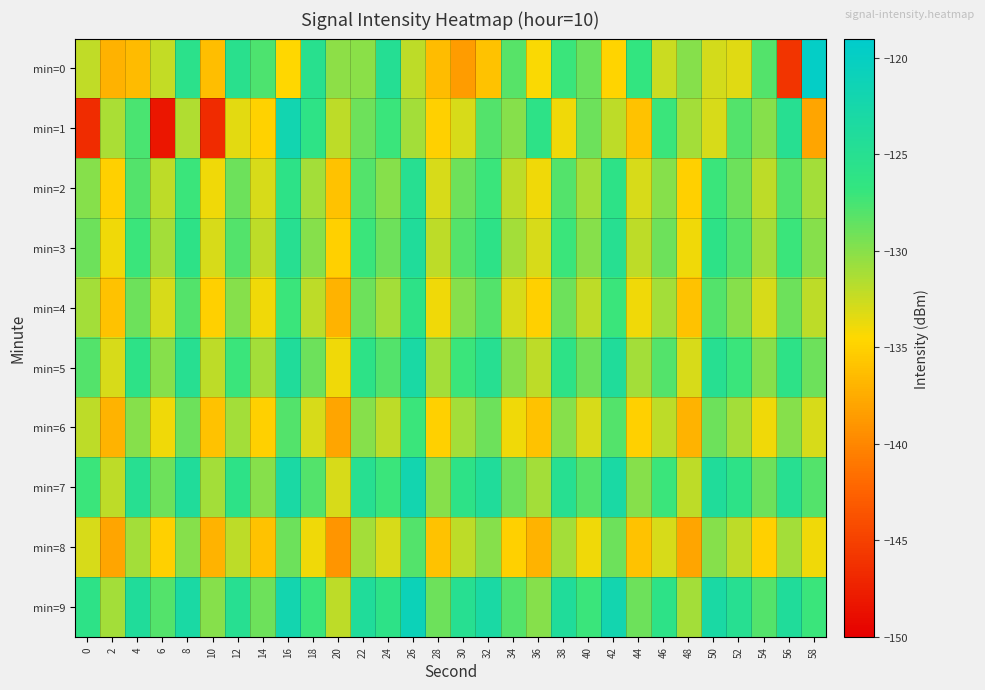

Reading left to right, extract all data points from this chart.

min=0: 0=-132.2	2=-137.1	4=-136.5	6=-132.2	8=-125.6	10=-136.2	12=-125.3	14=-127.8	16=-134.6	18=-125.3	20=-130.2	22=-130.1	24=-124.8	26=-132.1	28=-136.4	30=-138.6	32=-136.0	34=-128.2	36=-134.3	38=-127.1	40=-128.8	42=-134.8	44=-126.6	46=-132.5	48=-130.0	50=-132.9	52=-133.3	54=-128.0	56=-146.0	58=-119.7
min=1: 0=-146.5	2=-131.3	4=-127.7	6=-148.2	8=-131.6	10=-146.7	12=-133.4	14=-134.9	16=-121.9	18=-126.0	20=-132.0	22=-129.0	24=-127.0	26=-131.0	28=-135.0	30=-133.0	32=-128.0	34=-130.0	36=-126.0	38=-134.0	40=-129.0	42=-132.0	44=-136.0	46=-127.0	48=-131.0	50=-133.0	52=-128.0	54=-130.0	56=-125.0	58=-138.0
min=2: 0=-130.0	2=-135.0	4=-128.0	6=-132.0	8=-127.0	10=-134.0	12=-129.0	14=-133.0	16=-126.0	18=-131.0	20=-136.0	22=-128.0	24=-130.0	26=-125.0	28=-133.0	30=-129.0	32=-127.0	34=-132.0	36=-134.0	38=-128.0	40=-131.0	42=-126.0	44=-133.0	46=-130.0	48=-135.0	50=-127.0	52=-129.0	54=-132.0	56=-128.0	58=-131.0
min=3: 0=-129.0	2=-134.0	4=-127.0	6=-131.0	8=-126.0	10=-133.0	12=-128.0	14=-132.0	16=-125.0	18=-130.0	20=-135.0	22=-127.0	24=-129.0	26=-124.0	28=-132.0	30=-128.0	32=-126.0	34=-131.0	36=-133.0	38=-127.0	40=-130.0	42=-125.0	44=-132.0	46=-129.0	48=-134.0	50=-126.0	52=-128.0	54=-131.0	56=-127.0	58=-130.0
min=4: 0=-131.0	2=-136.0	4=-129.0	6=-133.0	8=-128.0	10=-135.0	12=-130.0	14=-134.0	16=-127.0	18=-132.0	20=-137.0	22=-129.0	24=-131.0	26=-126.0	28=-134.0	30=-130.0	32=-128.0	34=-133.0	36=-135.0	38=-129.0	40=-132.0	42=-127.0	44=-134.0	46=-131.0	48=-136.0	50=-128.0	52=-130.0	54=-133.0	56=-129.0	58=-132.0
min=5: 0=-128.0	2=-133.0	4=-126.0	6=-130.0	8=-125.0	10=-132.0	12=-127.0	14=-131.0	16=-124.0	18=-129.0	20=-134.0	22=-126.0	24=-128.0	26=-123.0	28=-131.0	30=-127.0	32=-125.0	34=-130.0	36=-132.0	38=-126.0	40=-129.0	42=-124.0	44=-131.0	46=-128.0	48=-133.0	50=-125.0	52=-127.0	54=-130.0	56=-126.0	58=-129.0
min=6: 0=-132.0	2=-137.0	4=-130.0	6=-134.0	8=-129.0	10=-136.0	12=-131.0	14=-135.0	16=-128.0	18=-133.0	20=-138.0	22=-130.0	24=-132.0	26=-127.0	28=-135.0	30=-131.0	32=-129.0	34=-134.0	36=-136.0	38=-130.0	40=-133.0	42=-128.0	44=-135.0	46=-132.0	48=-137.0	50=-129.0	52=-131.0	54=-134.0	56=-130.0	58=-133.0
min=7: 0=-127.0	2=-132.0	4=-125.0	6=-129.0	8=-124.0	10=-131.0	12=-126.0	14=-130.0	16=-123.0	18=-128.0	20=-133.0	22=-125.0	24=-127.0	26=-122.0	28=-130.0	30=-126.0	32=-124.0	34=-129.0	36=-131.0	38=-125.0	40=-128.0	42=-123.0	44=-130.0	46=-127.0	48=-132.0	50=-124.0	52=-126.0	54=-129.0	56=-125.0	58=-128.0
min=8: 0=-133.0	2=-138.0	4=-131.0	6=-135.0	8=-130.0	10=-137.0	12=-132.0	14=-136.0	16=-129.0	18=-134.0	20=-139.0	22=-131.0	24=-133.0	26=-128.0	28=-136.0	30=-132.0	32=-130.0	34=-135.0	36=-137.0	38=-131.0	40=-134.0	42=-129.0	44=-136.0	46=-133.0	48=-138.0	50=-130.0	52=-132.0	54=-135.0	56=-131.0	58=-134.0
min=9: 0=-126.0	2=-131.0	4=-124.0	6=-128.0	8=-123.0	10=-130.0	12=-125.0	14=-129.0	16=-122.0	18=-127.0	20=-132.0	22=-124.0	24=-126.0	26=-121.0	28=-129.0	30=-125.0	32=-123.0	34=-128.0	36=-130.0	38=-124.0	40=-127.0	42=-122.0	44=-129.0	46=-126.0	48=-131.0	50=-123.0	52=-125.0	54=-128.0	56=-124.0	58=-127.0